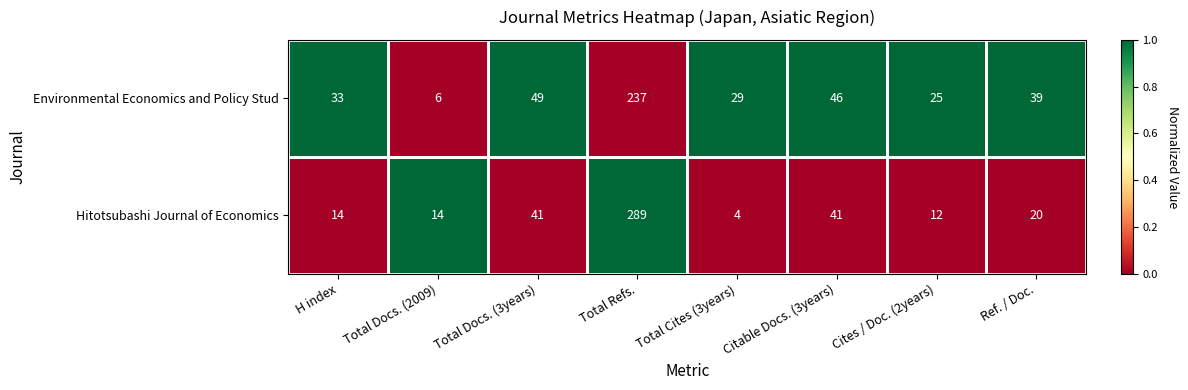

What is the total value across all series at Citable Docs. (3years)?

87